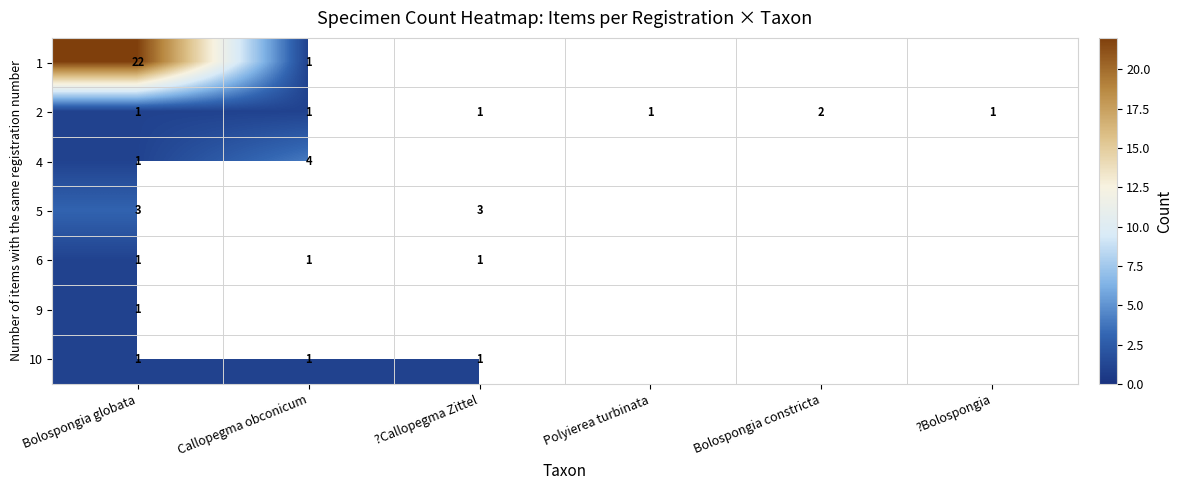

Which label corresponds to the smallest value in the chart?

Callopegma obconicum